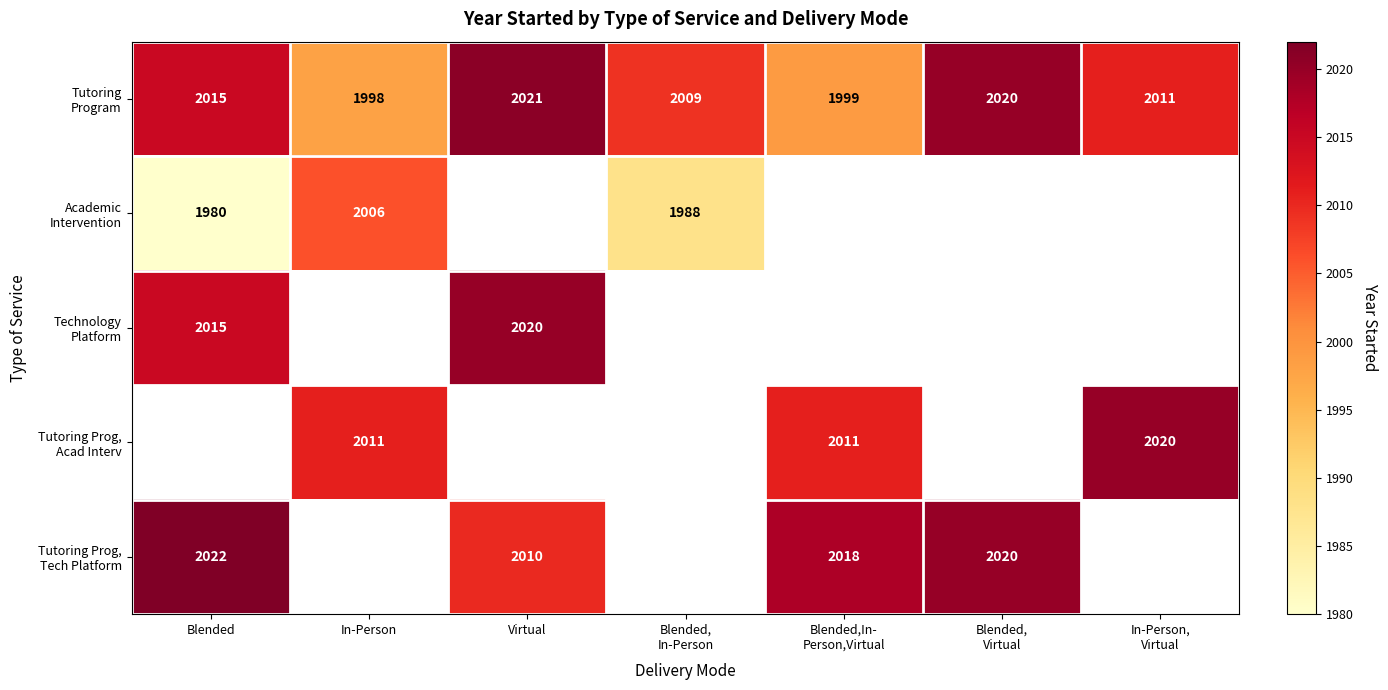

What is the difference between the maximum and minimum values in the Technology Platform series?

5.0